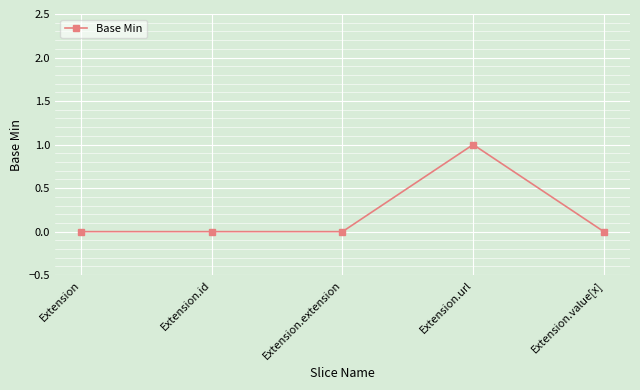

Is it true that the value at Extension is 0?

True